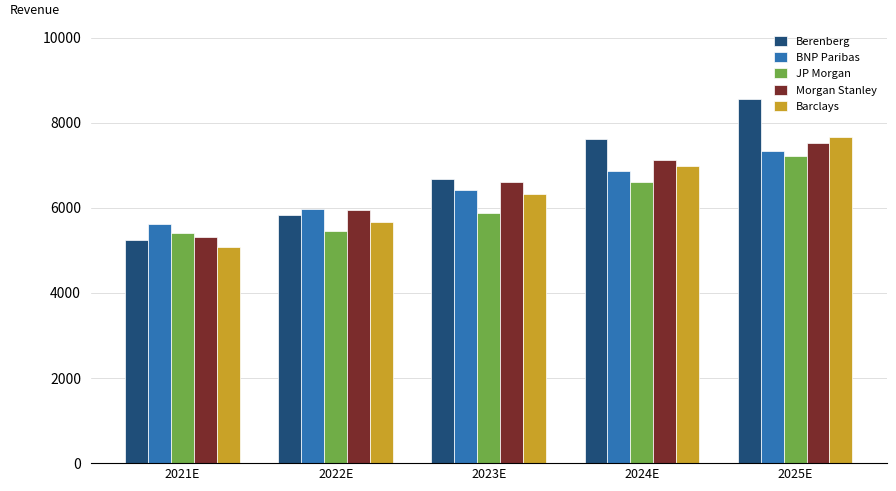

At which label does Barclays reach its minimum?

2021E